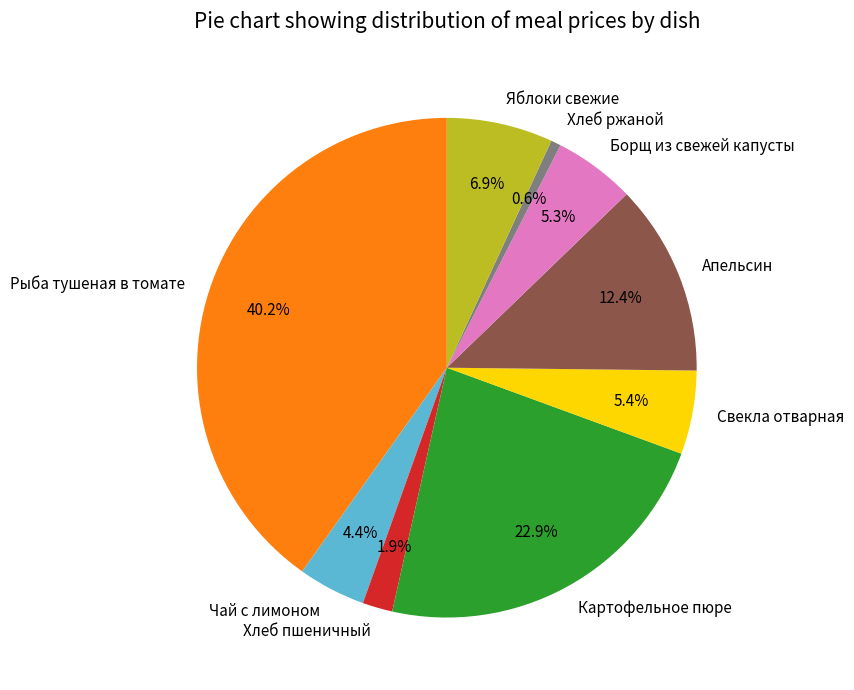

What portion of the pie excludes Чай с лимоном?

95.6%